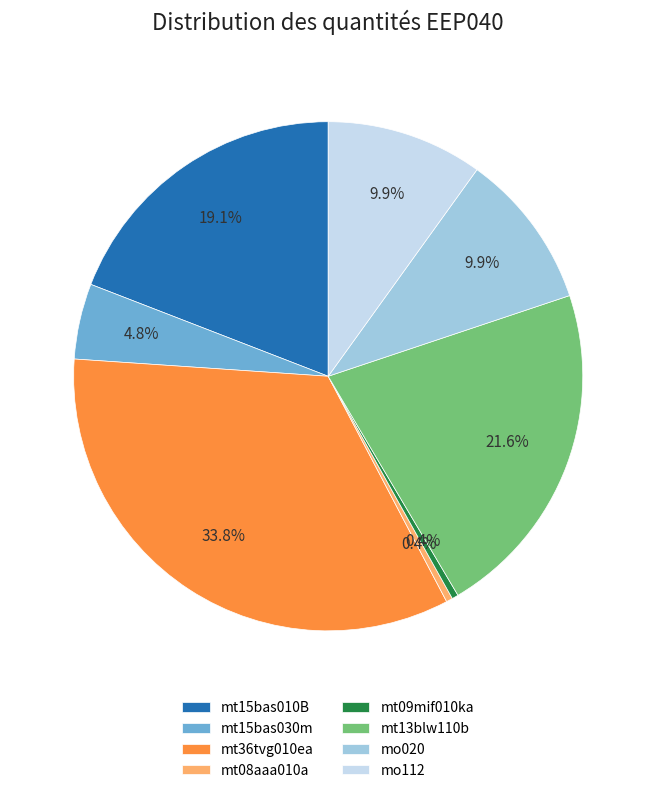

How many segments does this pie chart have?

8